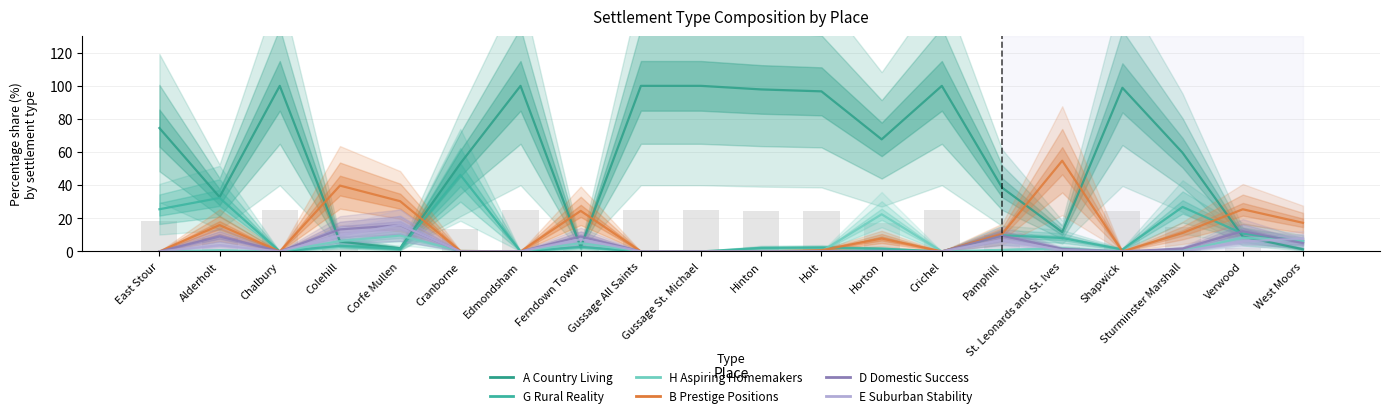

Between Gussage All Saints and St. Leonards and St. Ives, which series saw the biggest shift?

A Country Living